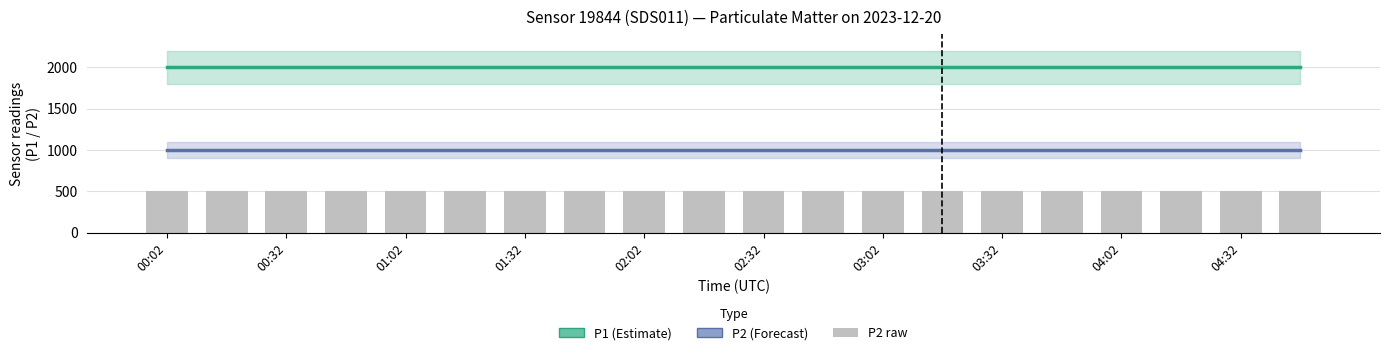

Are the bars horizontal?

No